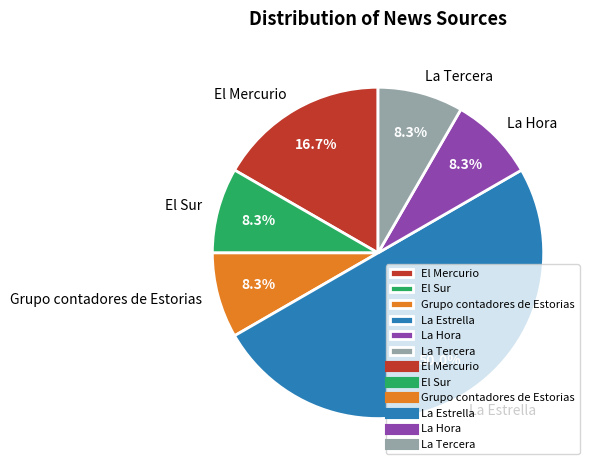

Approximately how many times larger is the value at El Mercurio compared to La Hora?

2.0